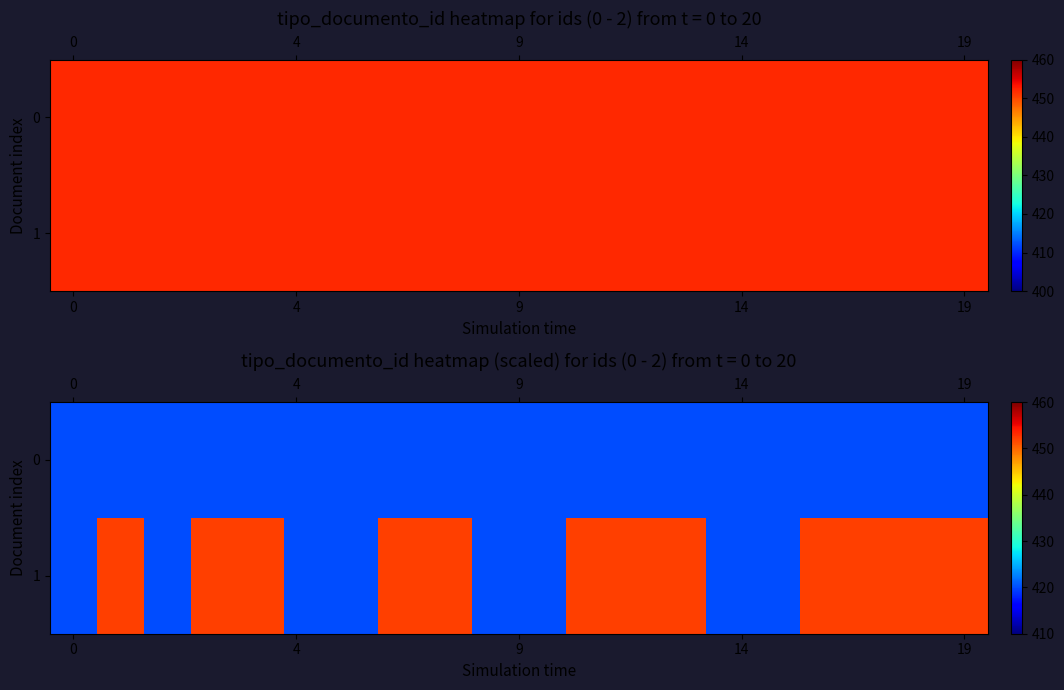

What is the average value of the 0 series?

420